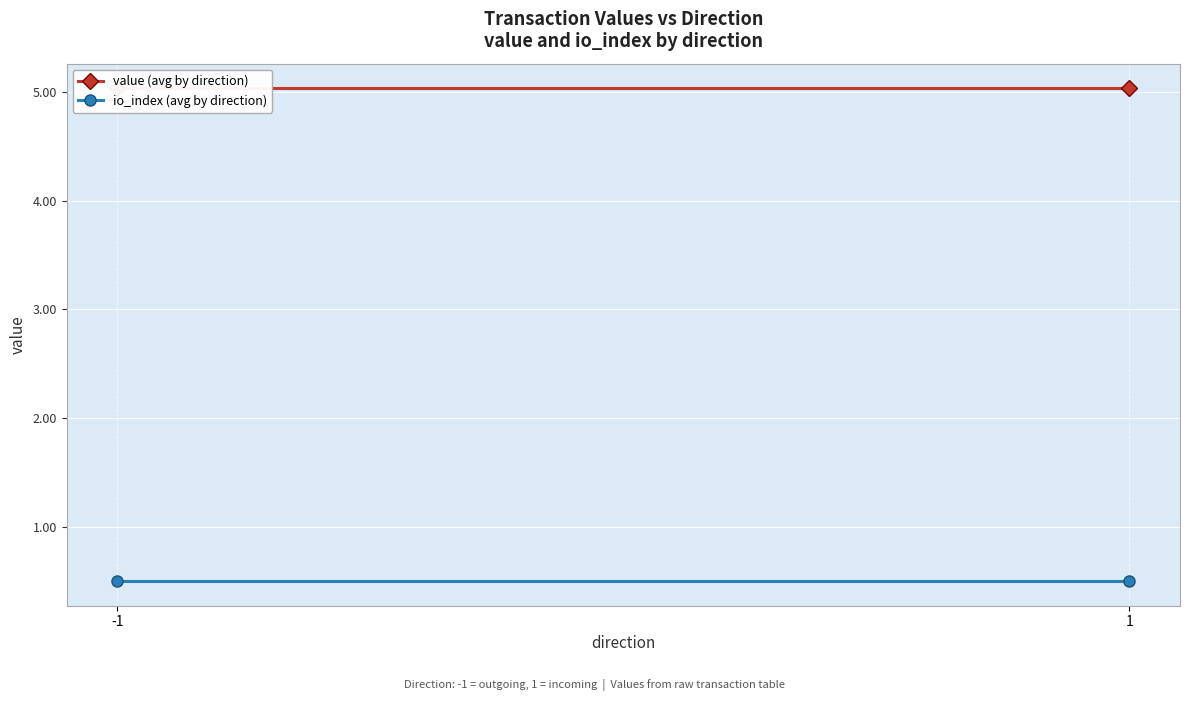

How many distinct data groups are displayed?

2